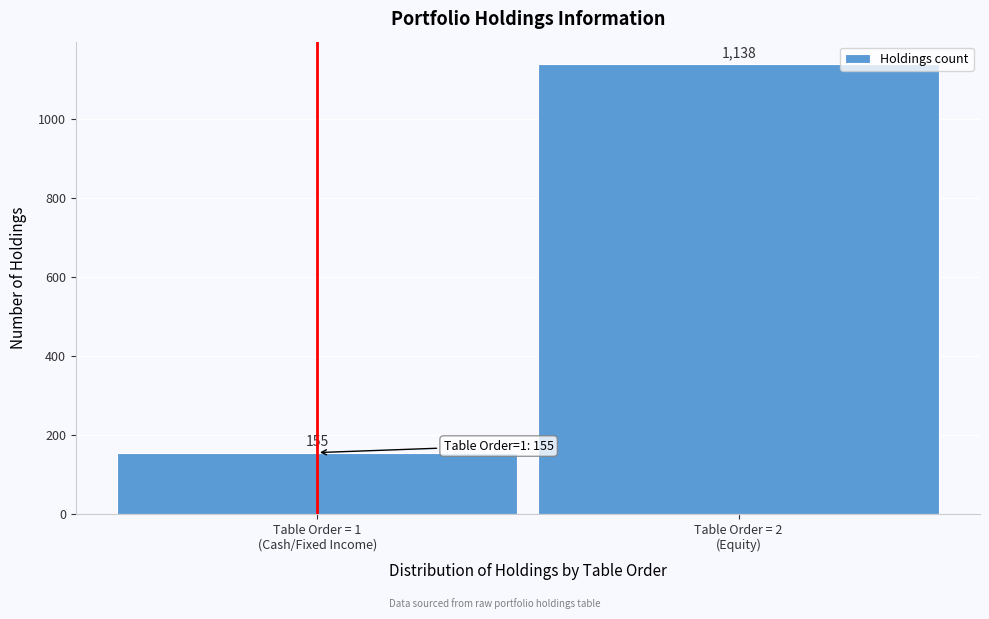

Reading right to left, list all the values displayed in this chart.

1138	155